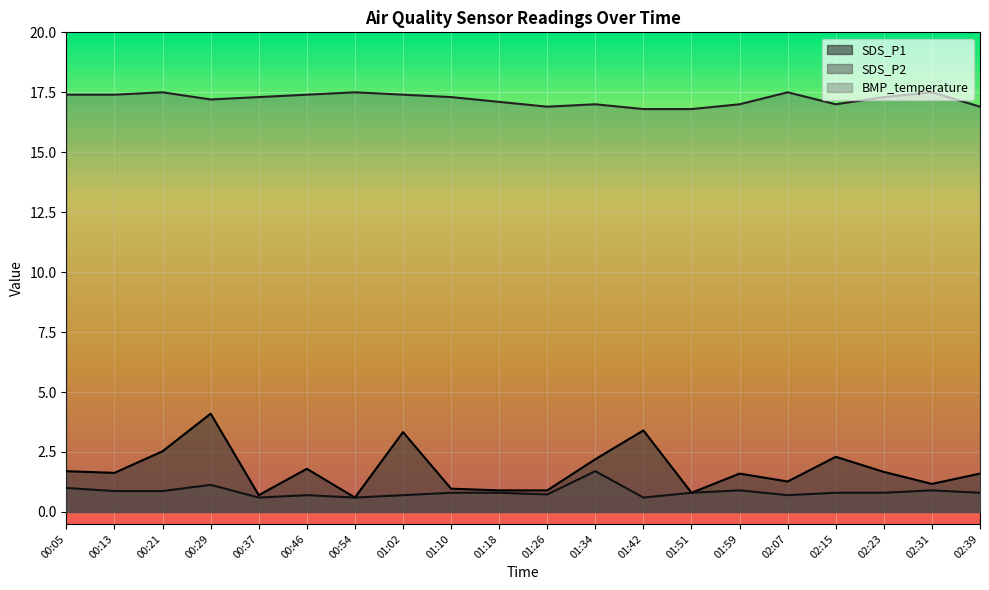

What are all the series names shown in the legend?

SDS_P1, SDS_P2, BMP_temperature